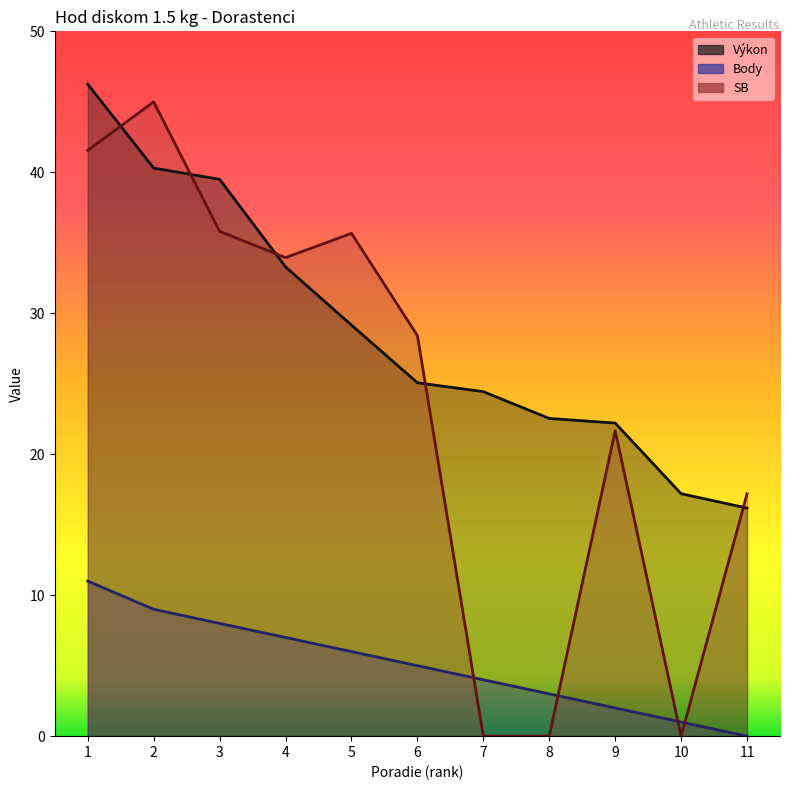

True or false: SB has a value of 17.2 at 11.

True